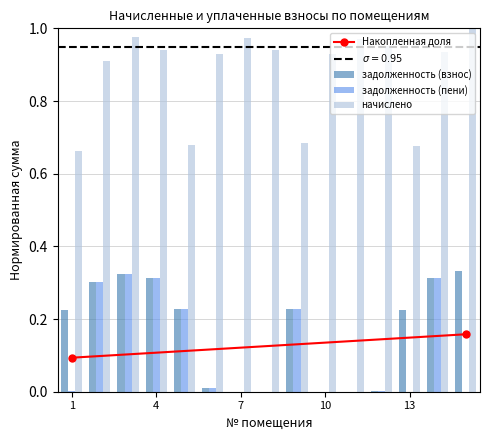

Which category has the lowest value across all series?

7